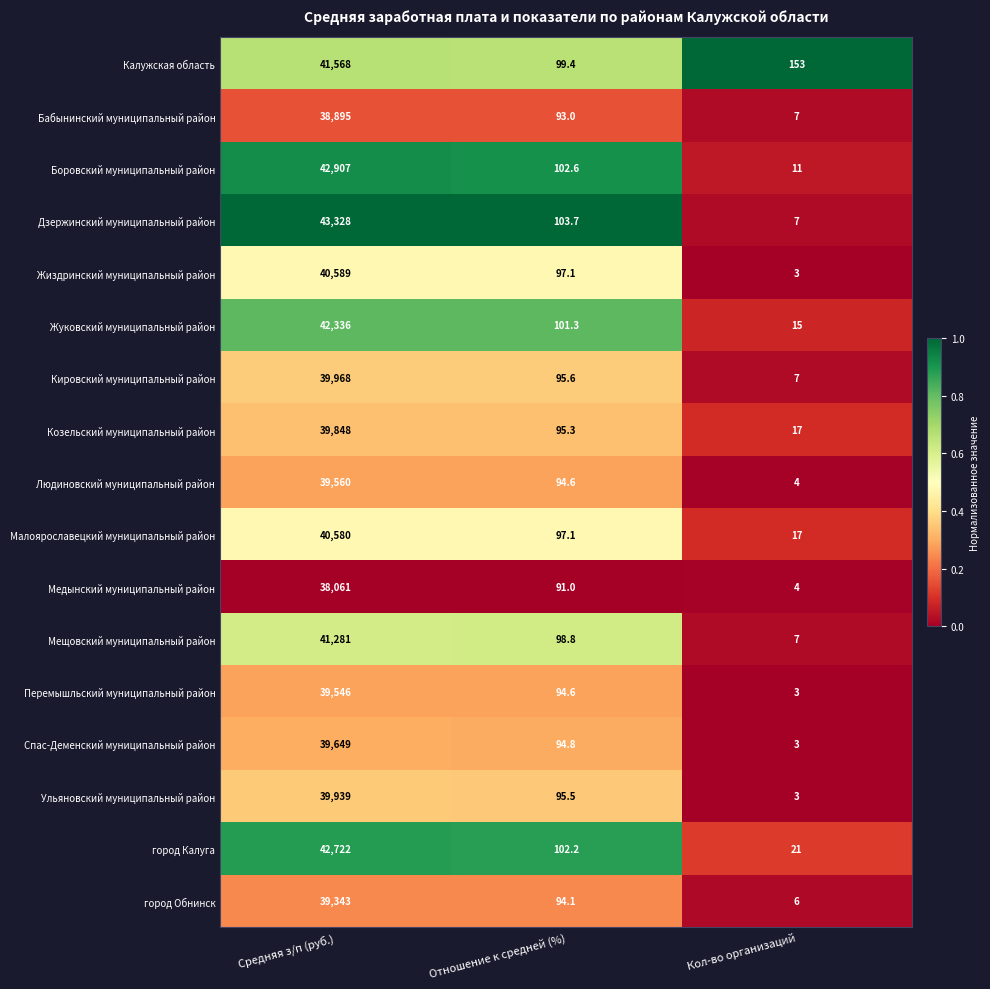

Which series has the largest total across all categories?

Дзержинский муниципальный район